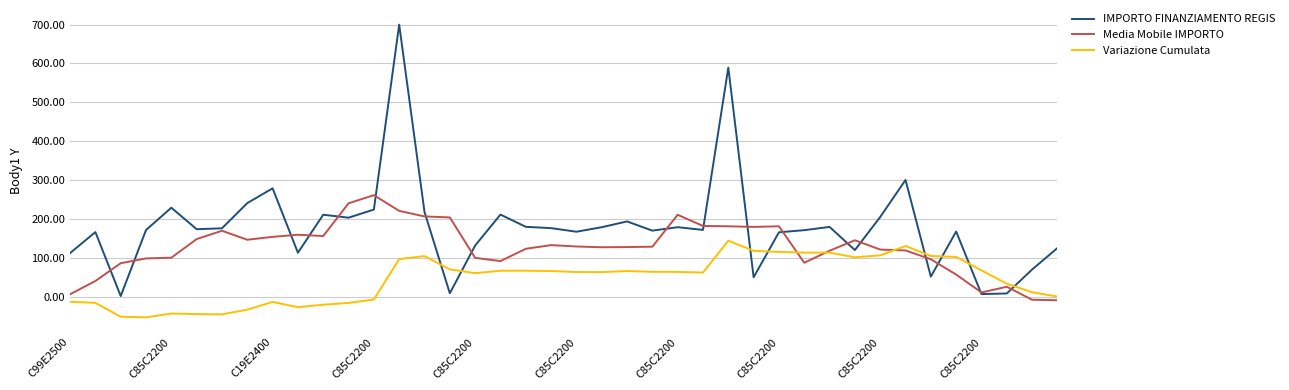

After their last crossing, which series has the higher values: IMPORTO FINANZIAMENTO REGIS or Variazione Cumulata?

IMPORTO FINANZIAMENTO REGIS